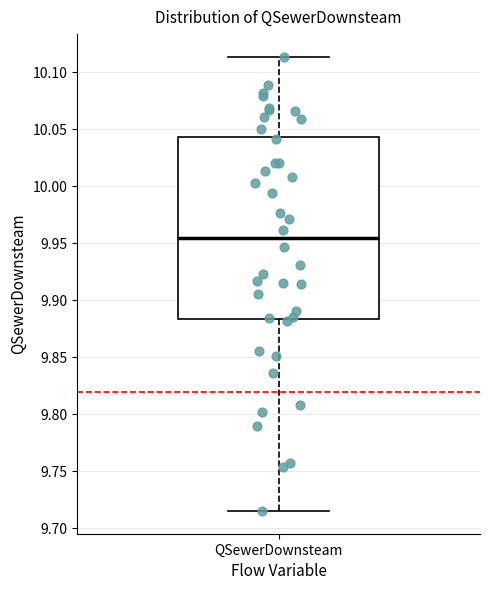

Where does the lower whisker of the box for QSewerDownsteam end on the y-axis? The values are not printed on the chart, so give them approximately, as read against the axis.

9.715